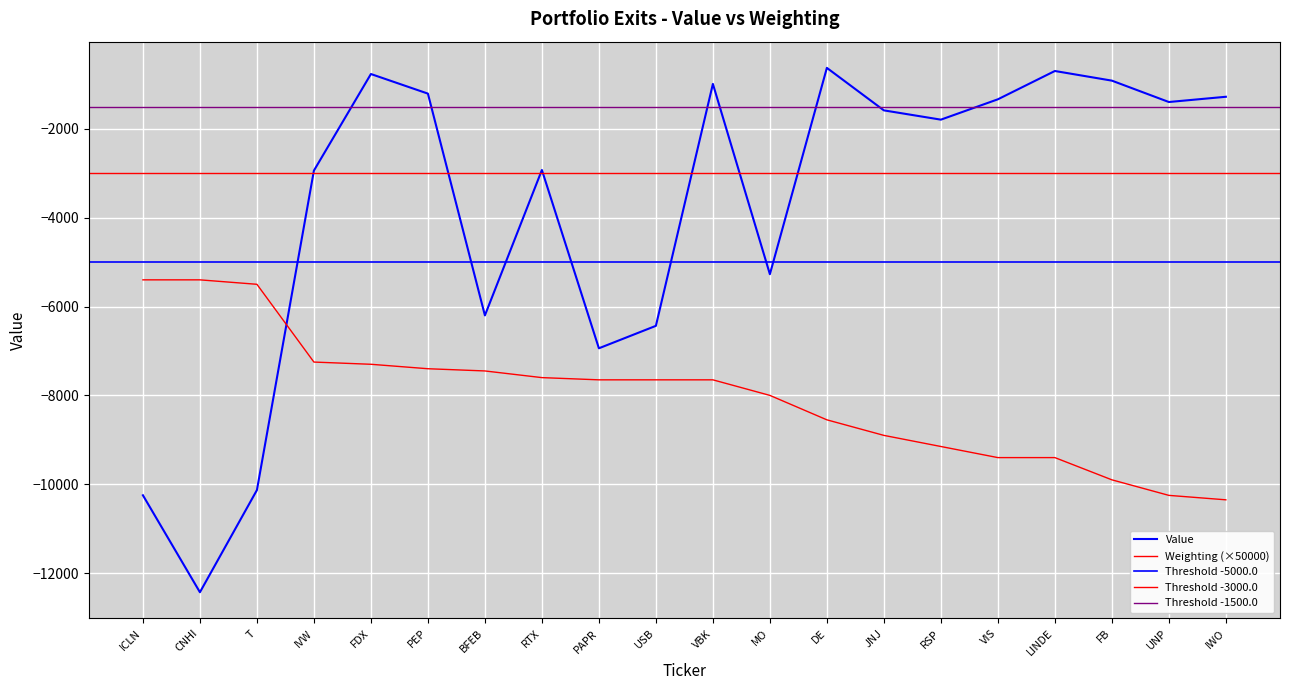

What is the label of the 17th point from the left?

LINDE